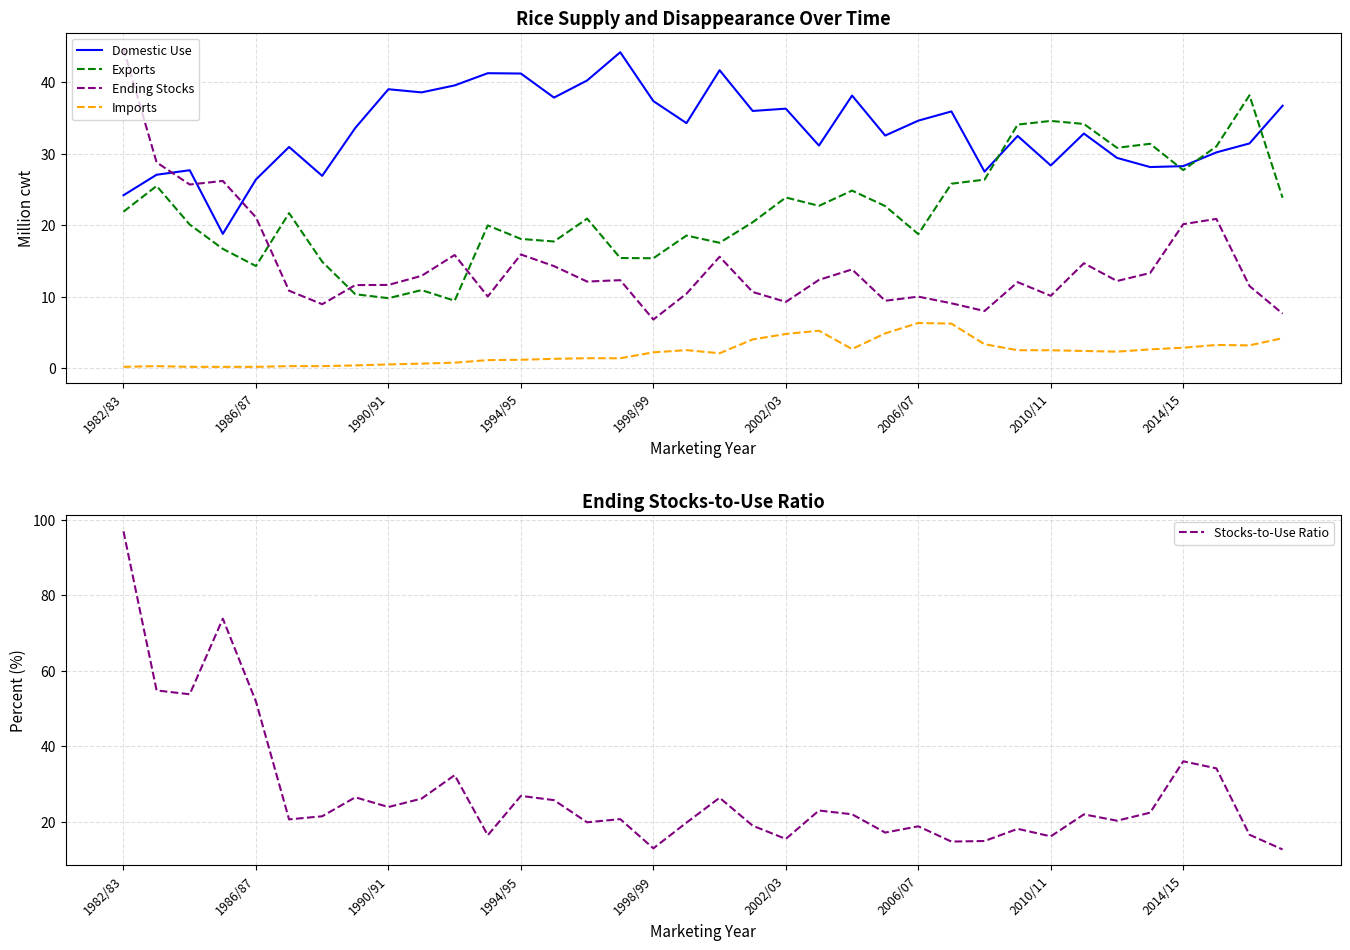

What is the maximum value for Domestic Use?

44.2